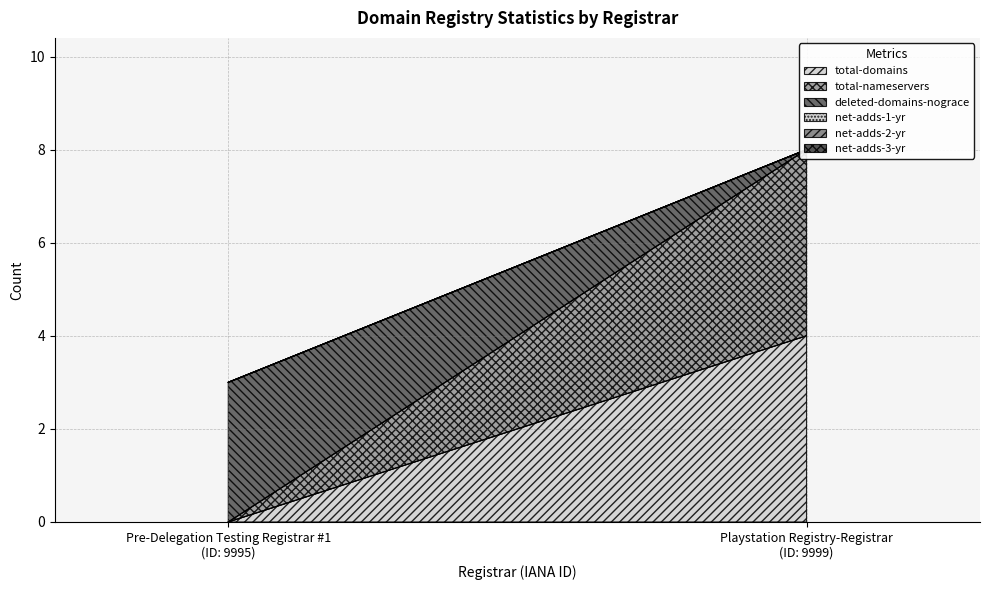

Which category has the lowest value in the total-nameservers series?

Pre-Delegation Testing Registrar #1